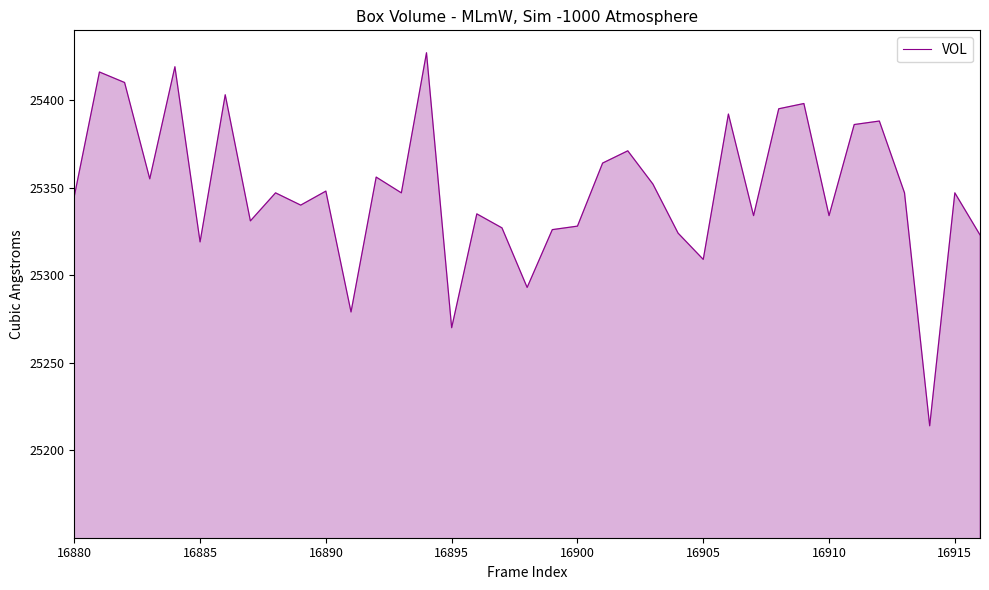

How many values are below 25347?

17